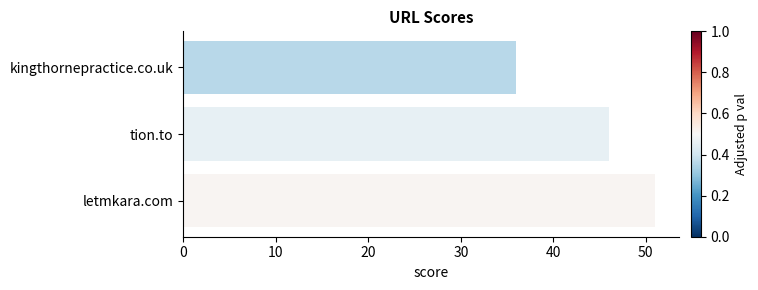

List the labels in order of value, smallest first.

kingthornepractice.co.uk, tion.to, letmkara.com